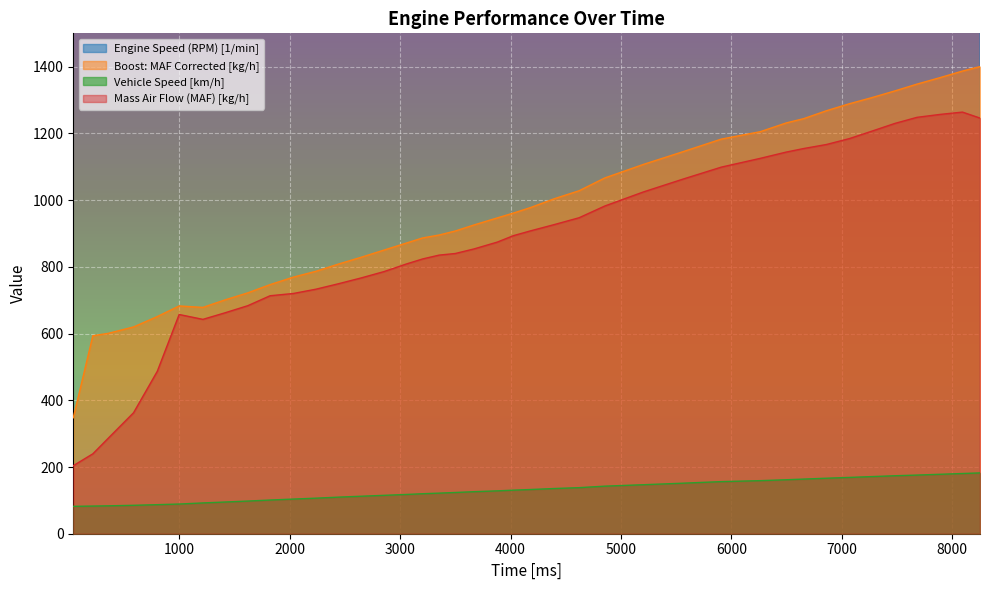

True or false: Vehicle Speed [km/h] has more than 2 points higher than both neighbors.

False